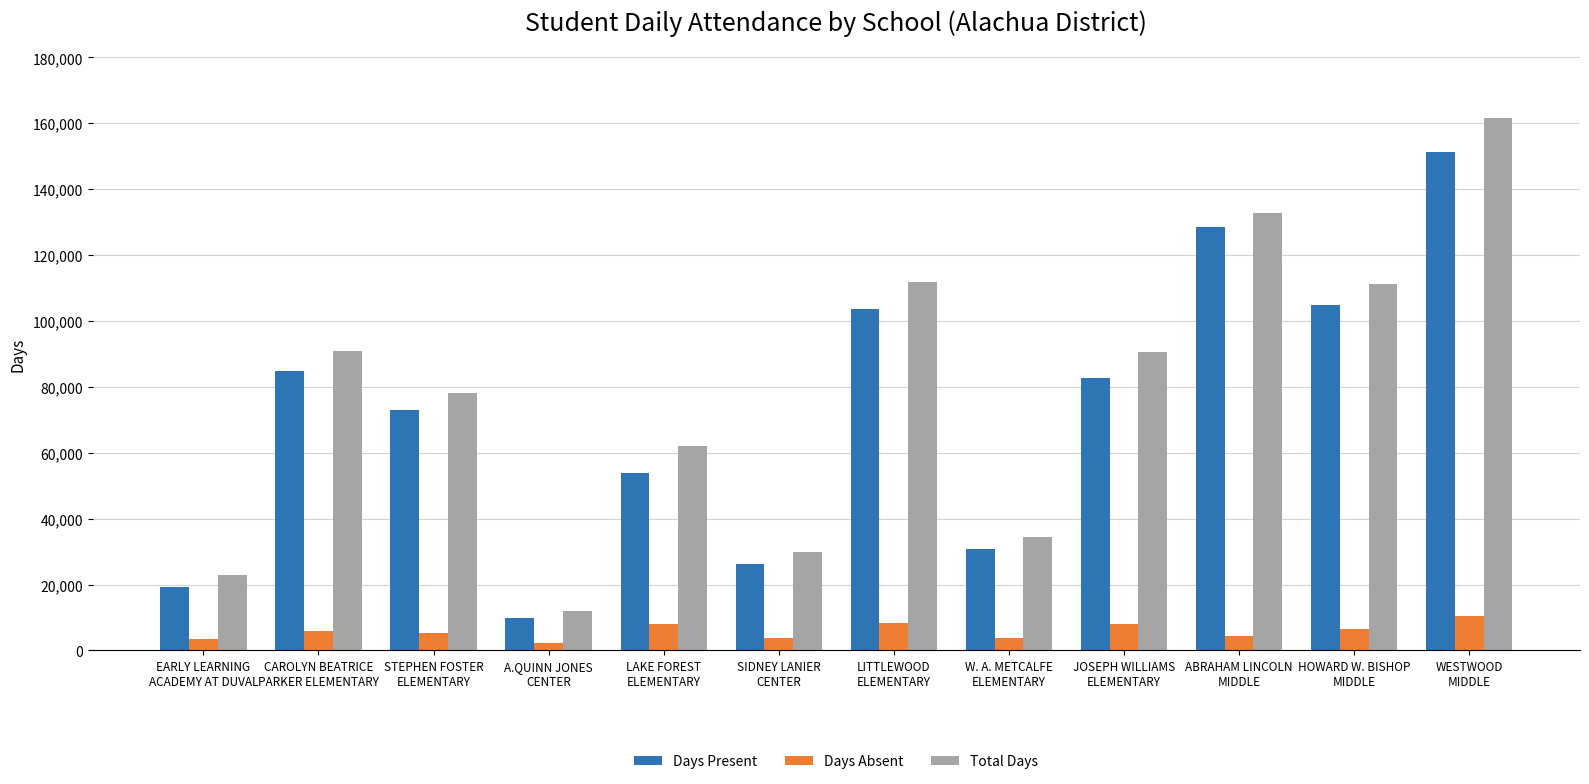

What is the difference between the maximum and minimum values in the Days Absent series?

8273